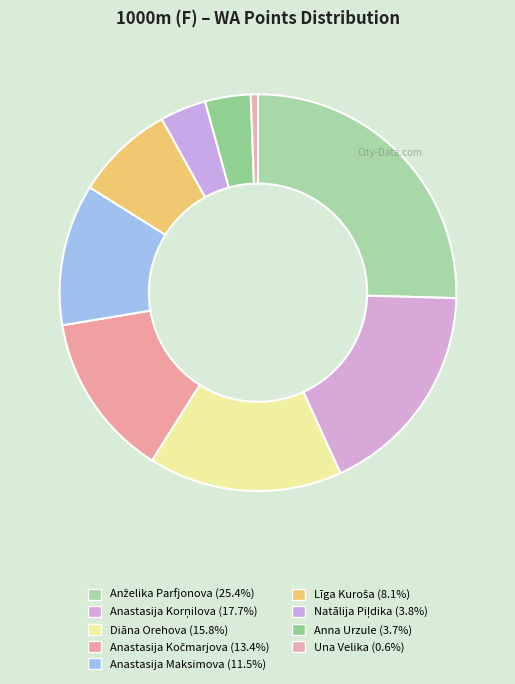

To the nearest percent, what portion does Una Velika represent?

1%